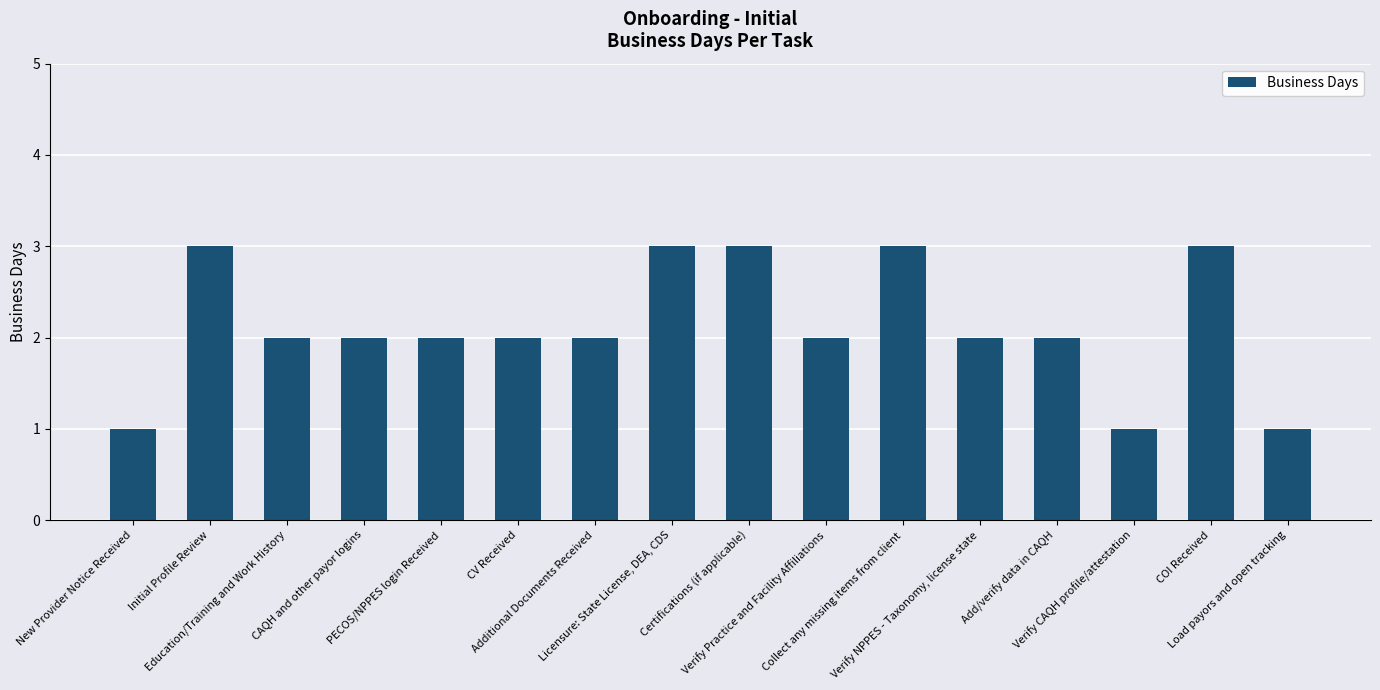

What is the difference between the second highest and minimum values?

2